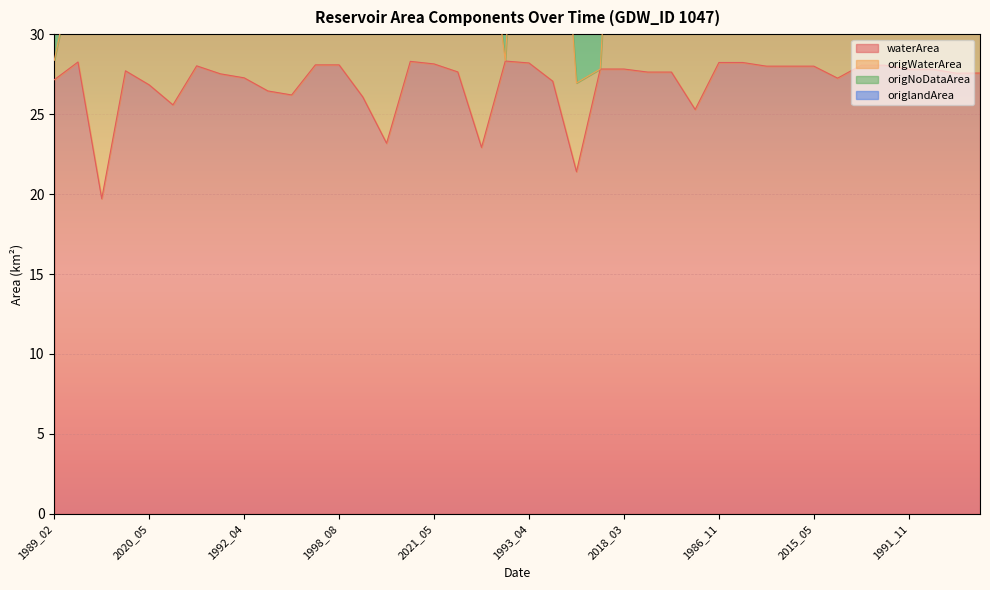

Where is the first local maximum for origWaterArea?

1995_03